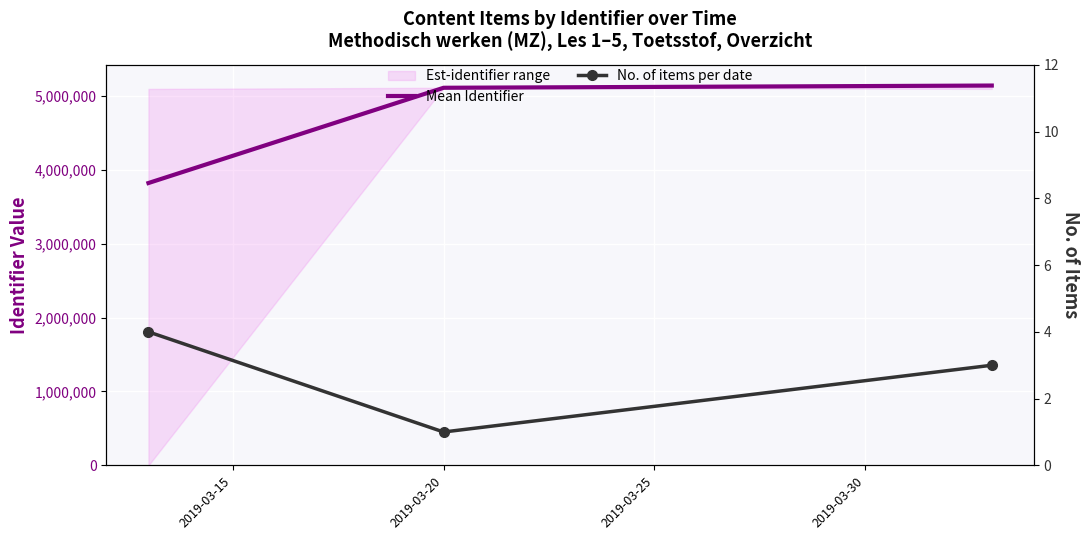

At 2019-03-15, list the series in order from smallest to largest.

No. of items per date, Mean Identifier